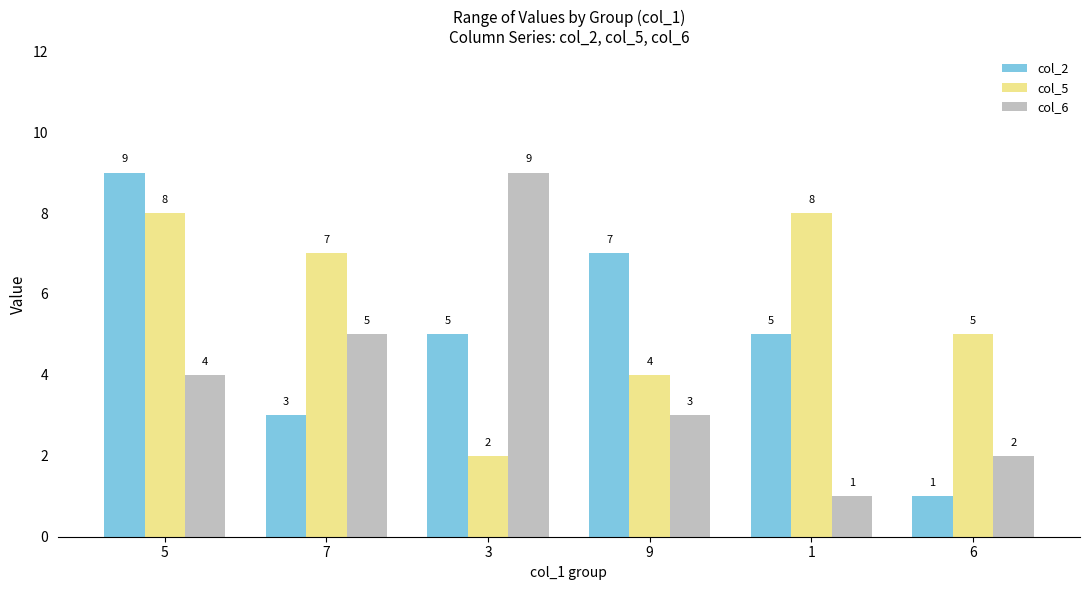

Read the col_5 value at 7.

7